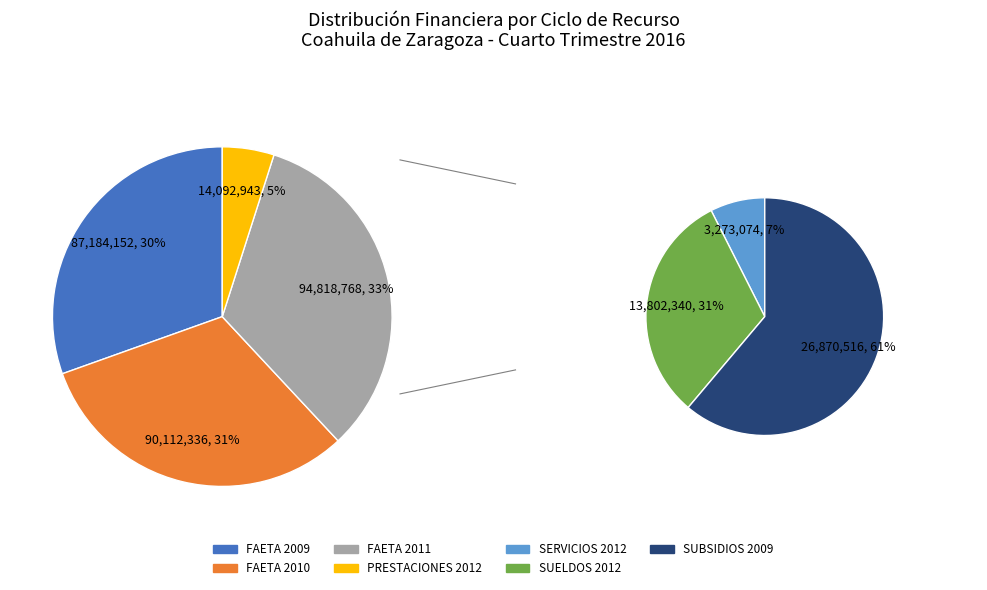

How many segments does this pie chart have?

7